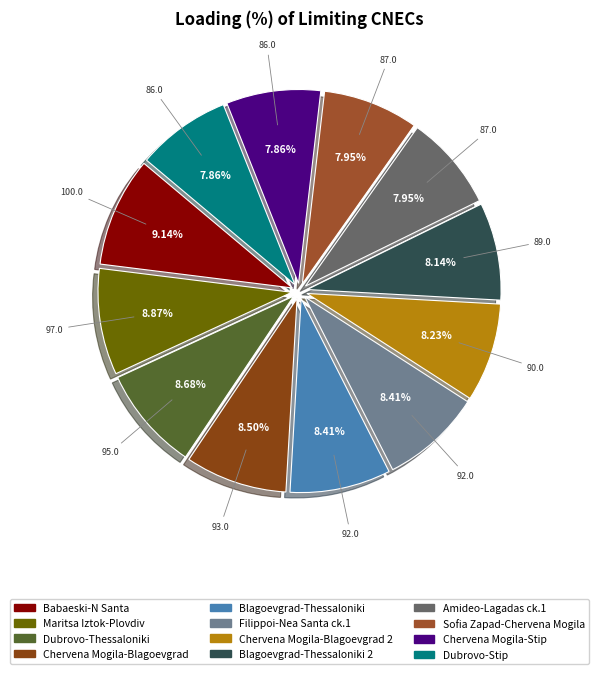

Count the number of slices in the pie.

12